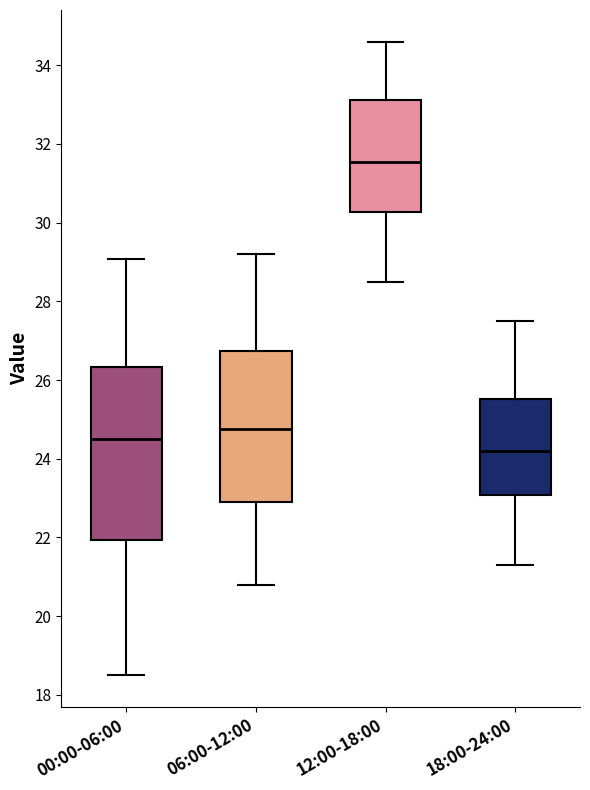

Which box's median line is the highest?

12:00-18:00